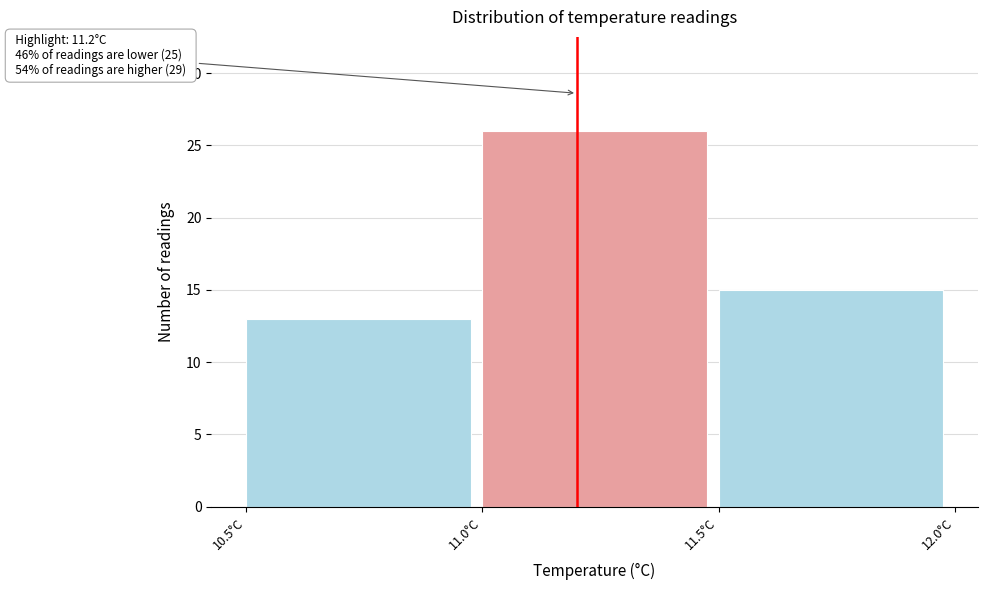

Which range on the x-axis has the tallest bar?

11.0 to 11.5